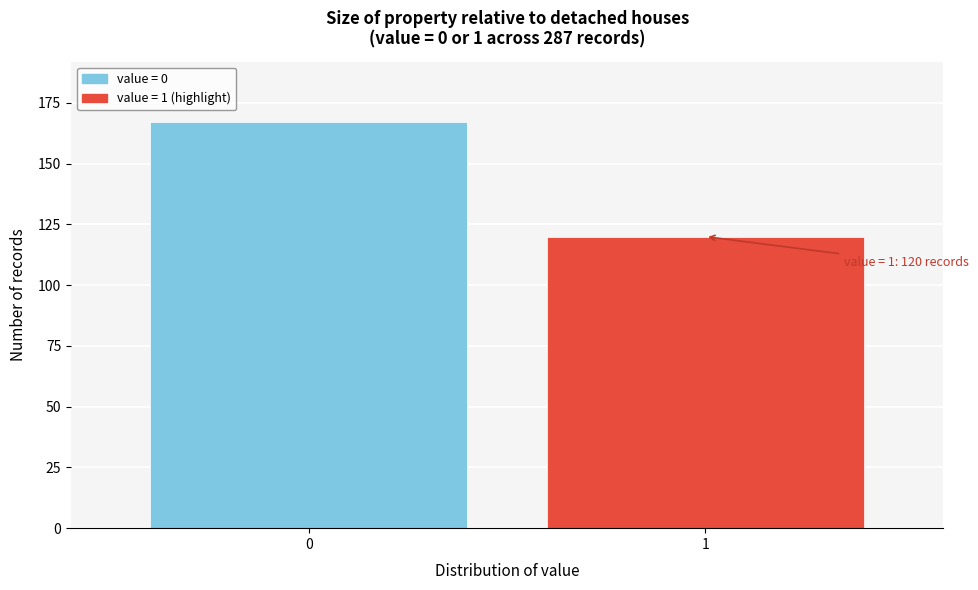

Reading left to right, list all the values displayed in this chart.

167	120